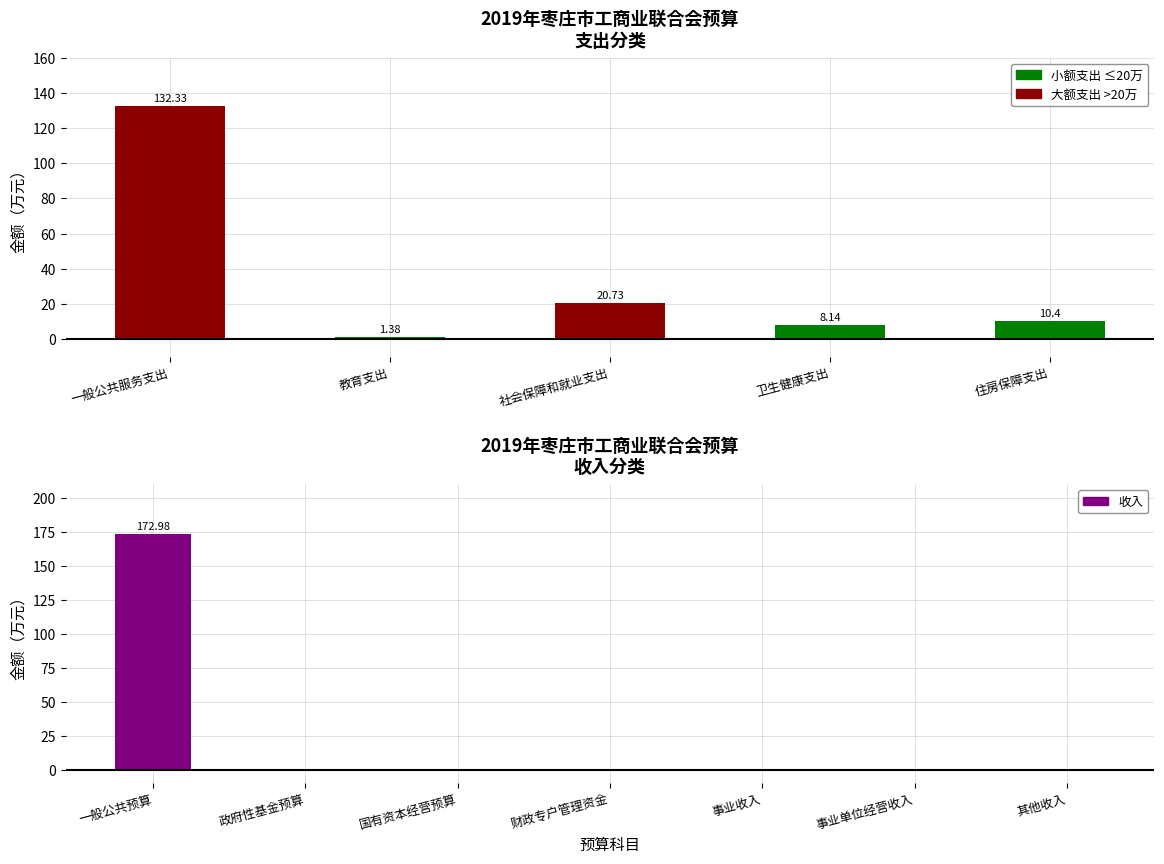

Rank the categories by value from highest to lowest.

一般公共服务支出, 社会保障和就业支出, 住房保障支出, 卫生健康支出, 教育支出